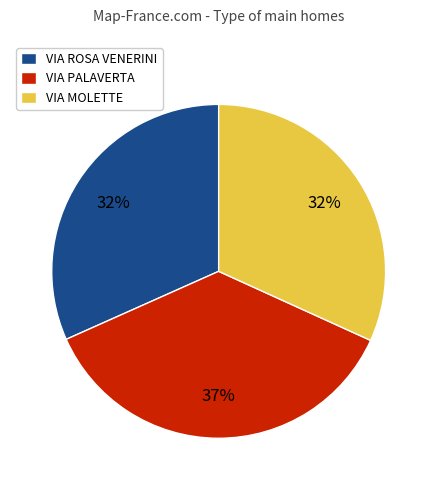

How many segments does this pie chart have?

3